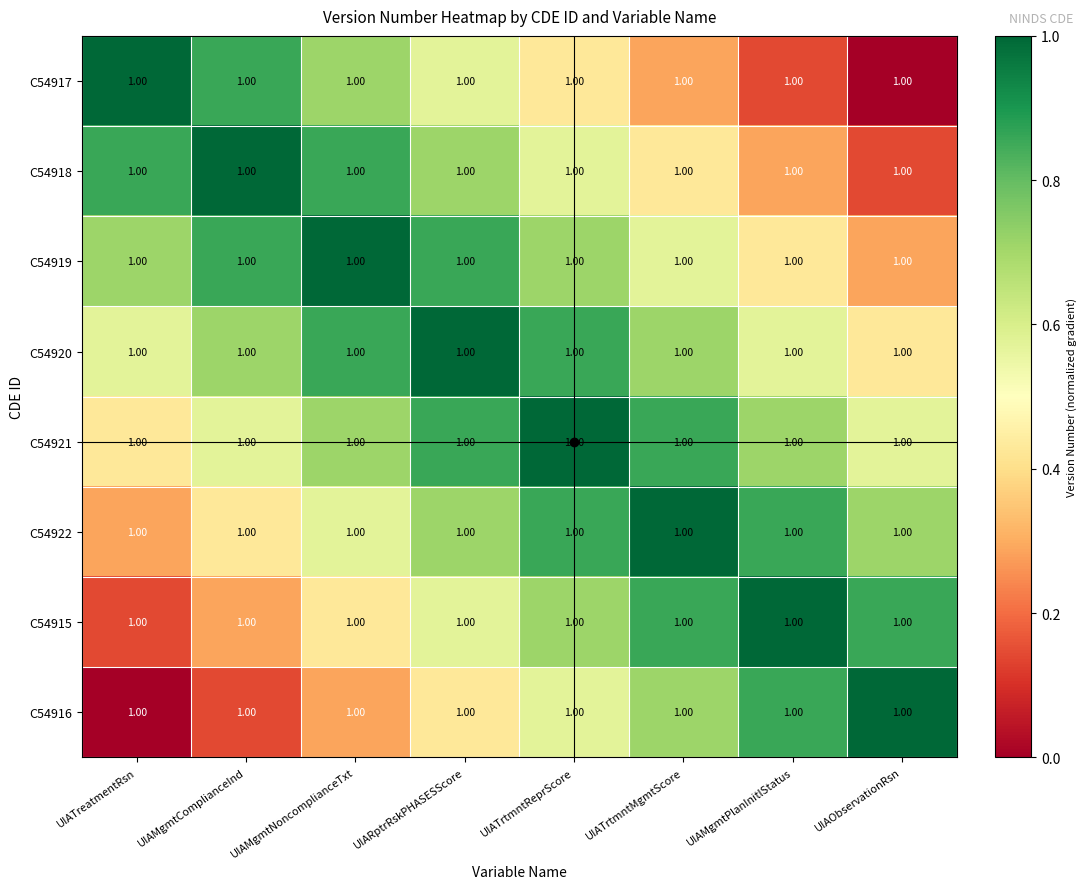

The value of C54920 at UIATrtmntReprScore is 0.9. True or false?

True